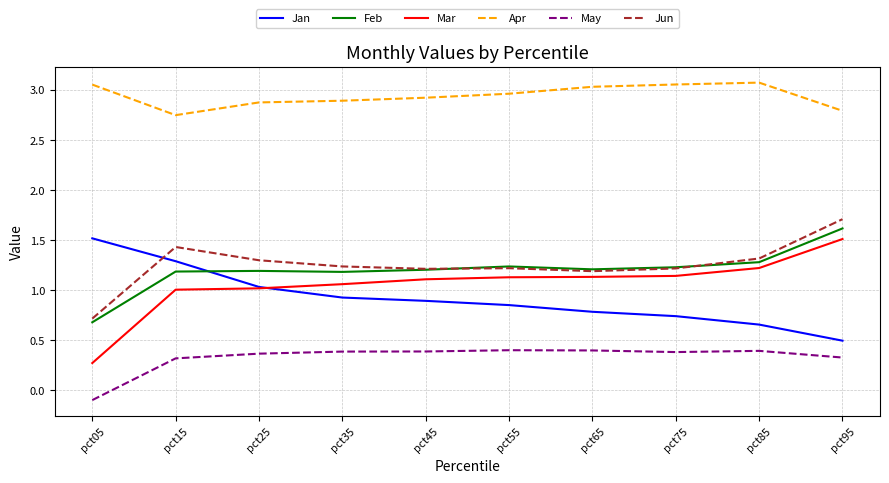

What is the total value across all series at pct05?

6.1